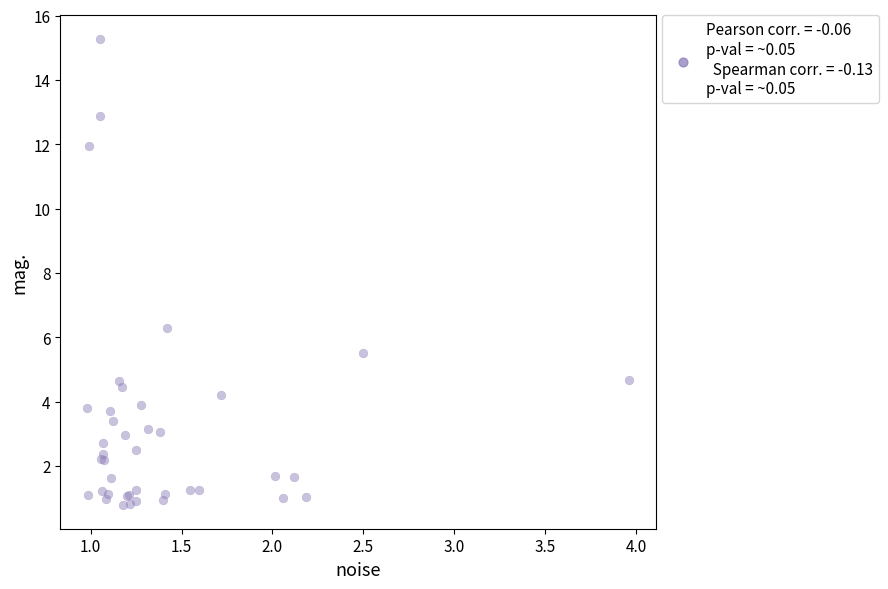

What Y value in the scatter plot is closest to 8?

6.3